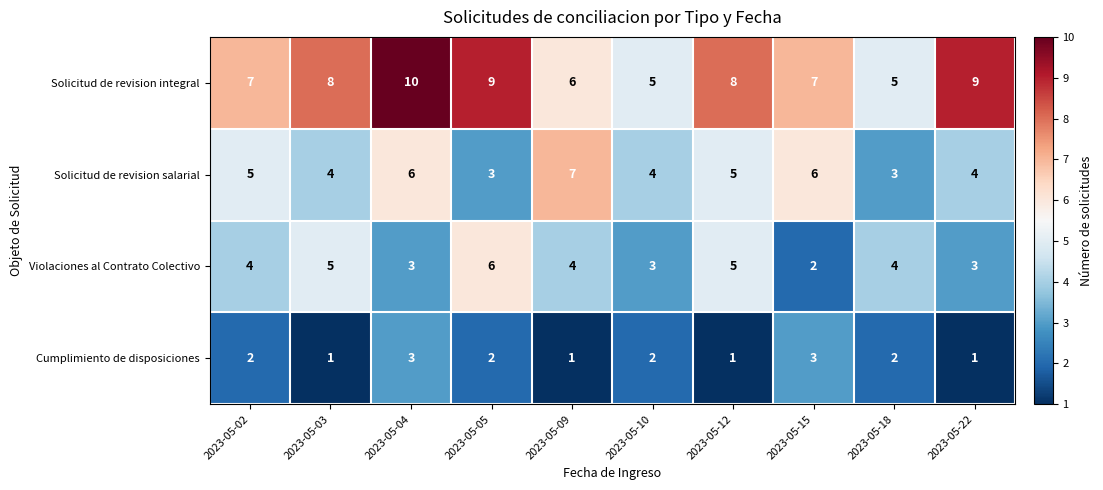

What value does the Solicitud de revision integral series have at 2023-05-15?

7